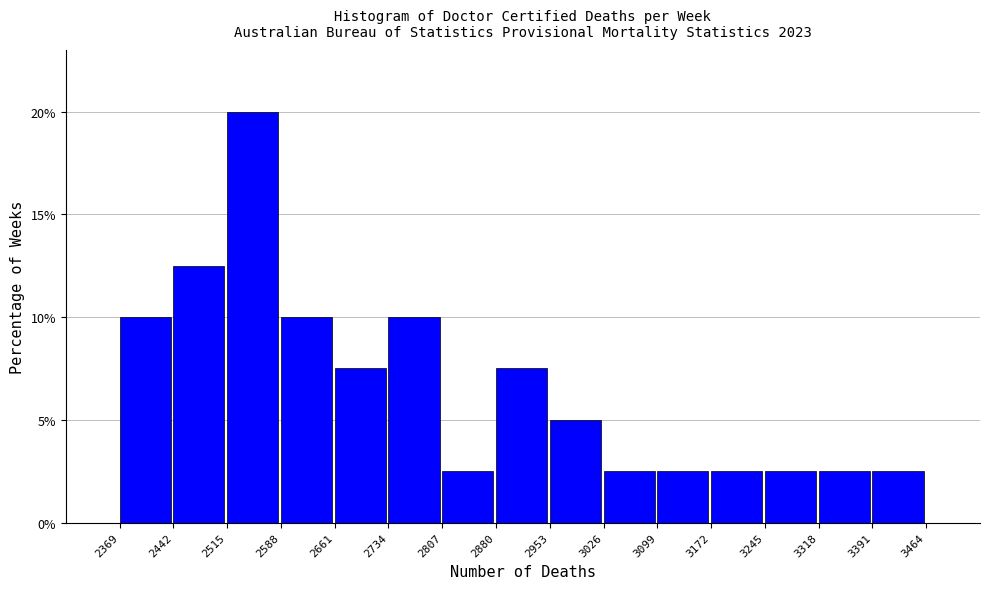

Reading left to right, list every bar in this chart as the range it spans on the x-axis followed by its height. The values are not printed on the chart, so give them approximately, as read against the axis.

2369 to 2442: 10.0
2442 to 2515: 12.5
2515 to 2588: 20.0
2588 to 2661: 10.0
2661 to 2734: 7.5
2734 to 2807: 10.0
2807 to 2880: 2.5
2880 to 2953: 7.5
2953 to 3026: 5.0
3026 to 3099: 2.5
3099 to 3172: 2.5
3172 to 3245: 2.5
3245 to 3318: 2.5
3318 to 3391: 2.5
3391 to 3464: 2.5